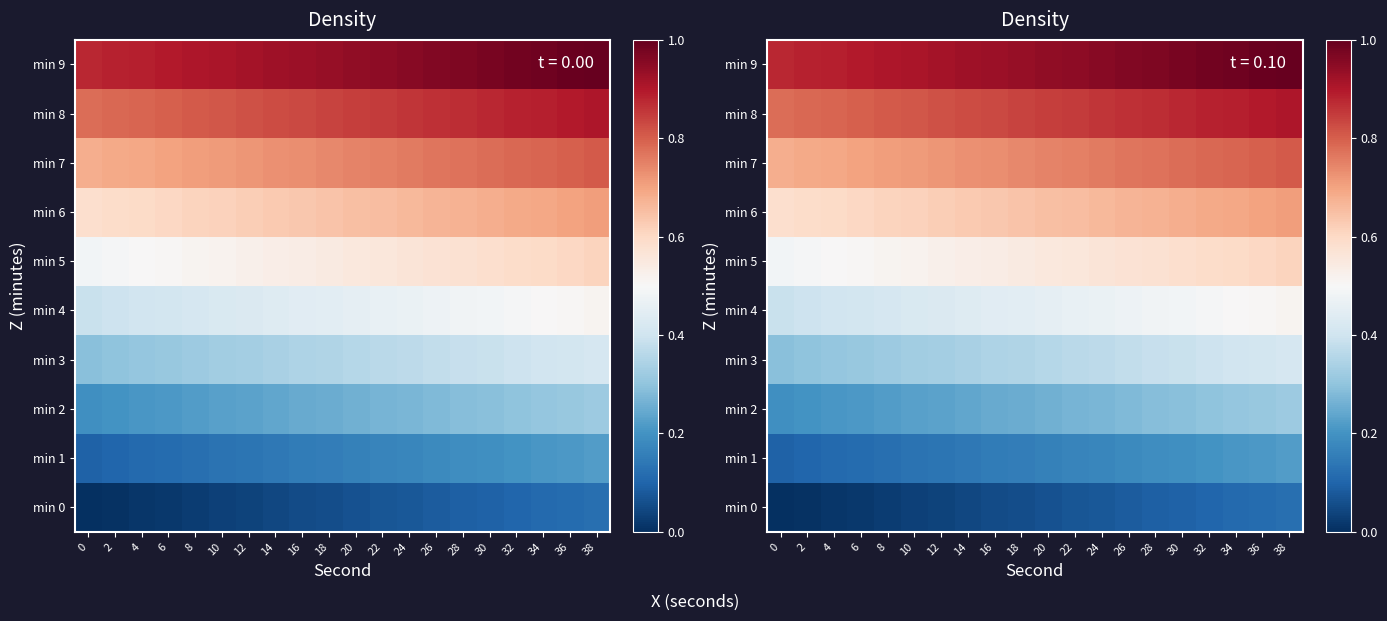

The min 1 series shows 0.2 at 30. True or false?

True